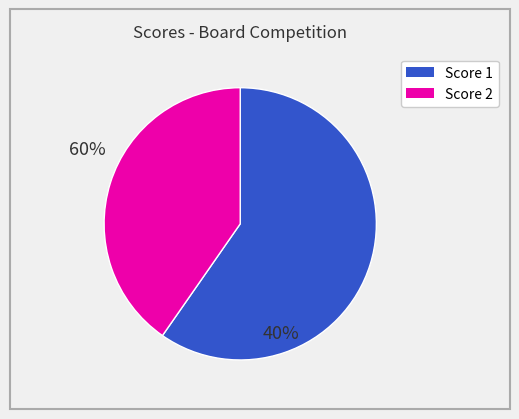

Is there a majority slice in this chart?

Yes